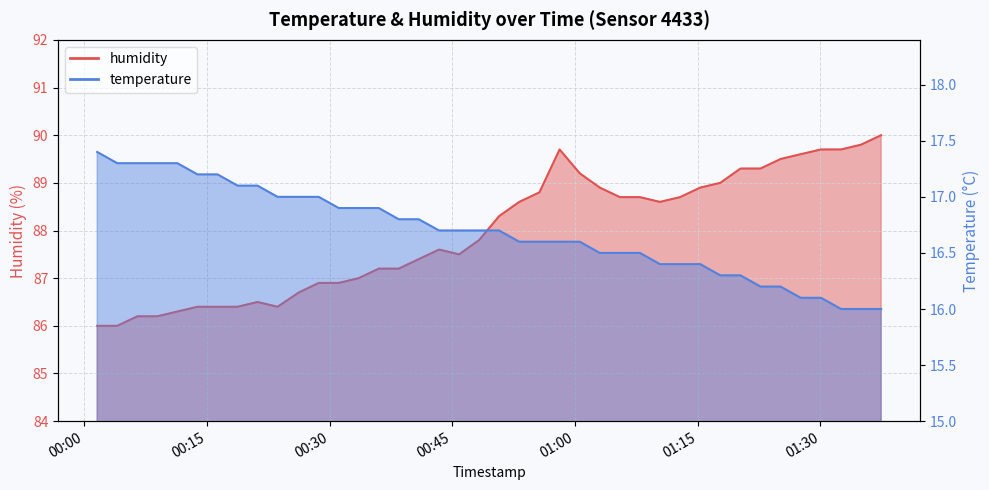

Reading left to right, transcribe all the data shown in this chart.

temperature: 2022-07-06T00:01:35=17.4	2022-07-06T00:04:02=17.3	2022-07-06T00:06:30=17.3	2022-07-06T00:08:56=17.3	2022-07-06T00:11:23=17.3	2022-07-06T00:13:51=17.2	2022-07-06T00:16:18=17.2	2022-07-06T00:18:45=17.1	2022-07-06T00:21:11=17.1	2022-07-06T00:23:38=17.0	2022-07-06T00:26:14=17.0	2022-07-06T00:28:40=17.0	2022-07-06T00:31:07=16.9	2022-07-06T00:33:33=16.9	2022-07-06T00:36:01=16.9	2022-07-06T00:38:27=16.8	2022-07-06T00:40:54=16.8	2022-07-06T00:43:23=16.7	2022-07-06T00:45:50=16.7	2022-07-06T00:48:17=16.7	2022-07-06T00:50:43=16.7	2022-07-06T00:53:11=16.6	2022-07-06T00:55:39=16.6	2022-07-06T00:58:07=16.6	2022-07-06T01:00:35=16.6	2022-07-06T01:03:02=16.5	2022-07-06T01:05:29=16.5	2022-07-06T01:07:56=16.5	2022-07-06T01:10:23=16.4	2022-07-06T01:12:50=16.4	2022-07-06T01:15:19=16.4	2022-07-06T01:17:46=16.3	2022-07-06T01:20:14=16.3	2022-07-06T01:22:41=16.2	2022-07-06T01:25:08=16.2	2022-07-06T01:27:35=16.1	2022-07-06T01:30:04=16.1	2022-07-06T01:32:32=16.0	2022-07-06T01:34:58=16.0	2022-07-06T01:37:26=16.0
humidity: 2022-07-06T00:01:35=86.0	2022-07-06T00:04:02=86.0	2022-07-06T00:06:30=86.2	2022-07-06T00:08:56=86.2	2022-07-06T00:11:23=86.3	2022-07-06T00:13:51=86.4	2022-07-06T00:16:18=86.4	2022-07-06T00:18:45=86.4	2022-07-06T00:21:11=86.5	2022-07-06T00:23:38=86.4	2022-07-06T00:26:14=86.7	2022-07-06T00:28:40=86.9	2022-07-06T00:31:07=86.9	2022-07-06T00:33:33=87.0	2022-07-06T00:36:01=87.2	2022-07-06T00:38:27=87.2	2022-07-06T00:40:54=87.4	2022-07-06T00:43:23=87.6	2022-07-06T00:45:50=87.5	2022-07-06T00:48:17=87.8	2022-07-06T00:50:43=88.3	2022-07-06T00:53:11=88.6	2022-07-06T00:55:39=88.8	2022-07-06T00:58:07=89.7	2022-07-06T01:00:35=89.2	2022-07-06T01:03:02=88.9	2022-07-06T01:05:29=88.7	2022-07-06T01:07:56=88.7	2022-07-06T01:10:23=88.6	2022-07-06T01:12:50=88.7	2022-07-06T01:15:19=88.9	2022-07-06T01:17:46=89.0	2022-07-06T01:20:14=89.3	2022-07-06T01:22:41=89.3	2022-07-06T01:25:08=89.5	2022-07-06T01:27:35=89.6	2022-07-06T01:30:04=89.7	2022-07-06T01:32:32=89.7	2022-07-06T01:34:58=89.8	2022-07-06T01:37:26=90.0